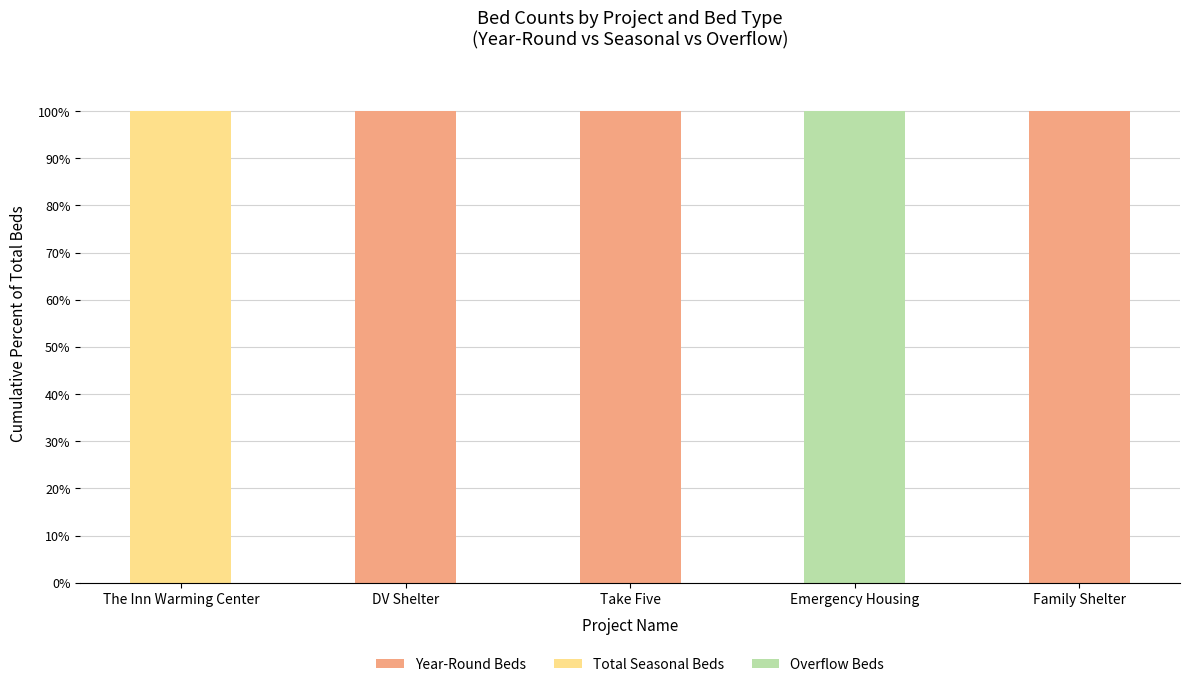

Reading left to right, list the values for the Year-Round Beds series.

The Inn Warming Center=0	DV Shelter=100	Take Five=100	Emergency Housing=0	Family Shelter=100